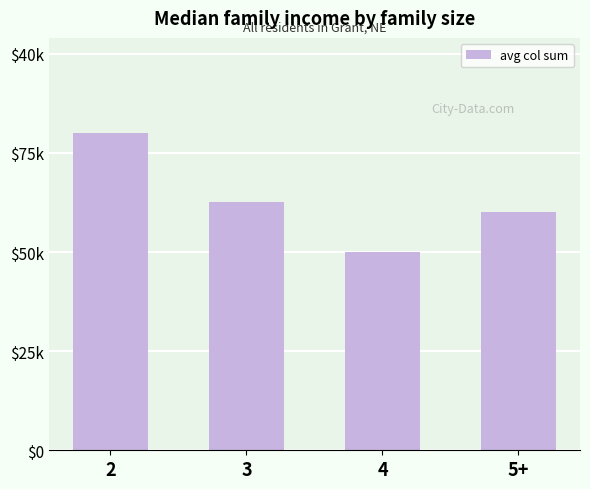

Approximately how many times larger is the value at 2 compared to 3?

1.3